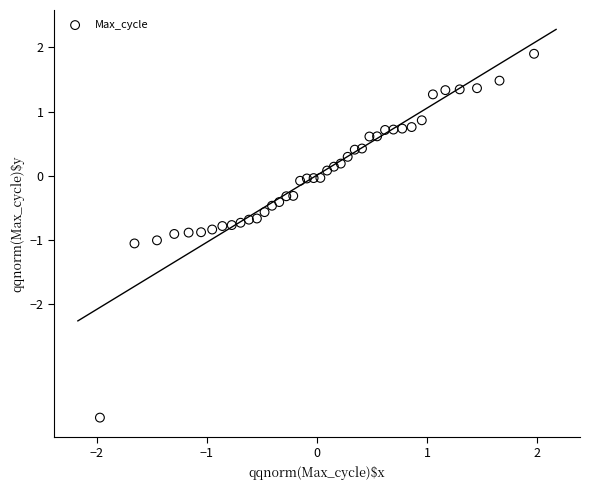

What is the range of Y values (max minus min)?

5.7